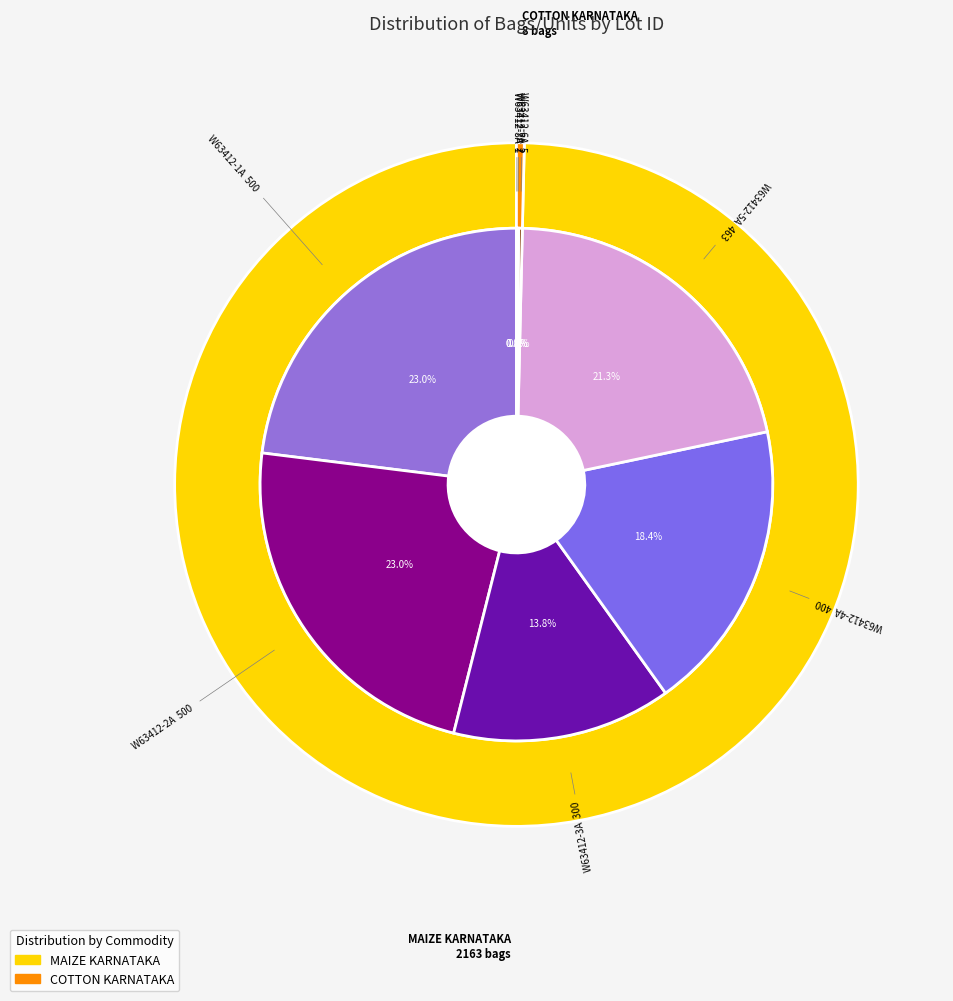

How many slices are in this pie chart?

8